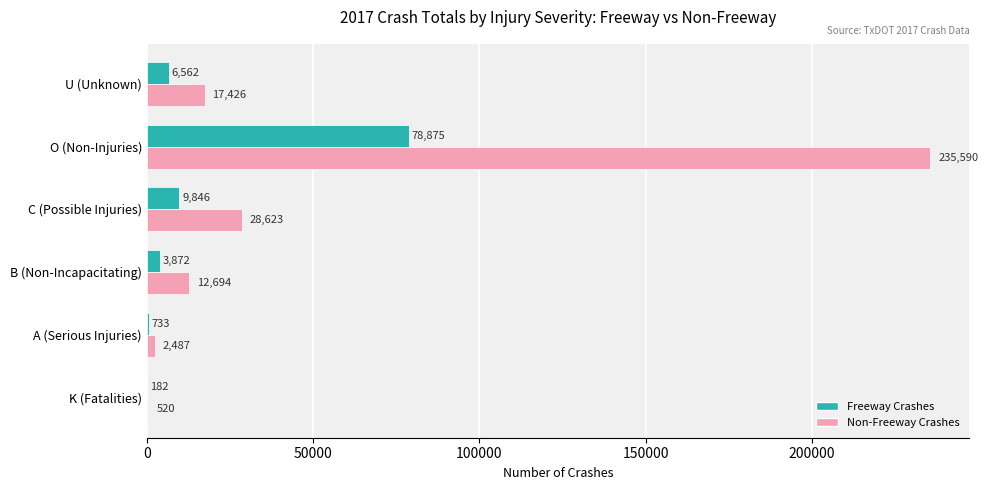

What are all the series names shown in the legend?

Freeway Crashes, Non-Freeway Crashes